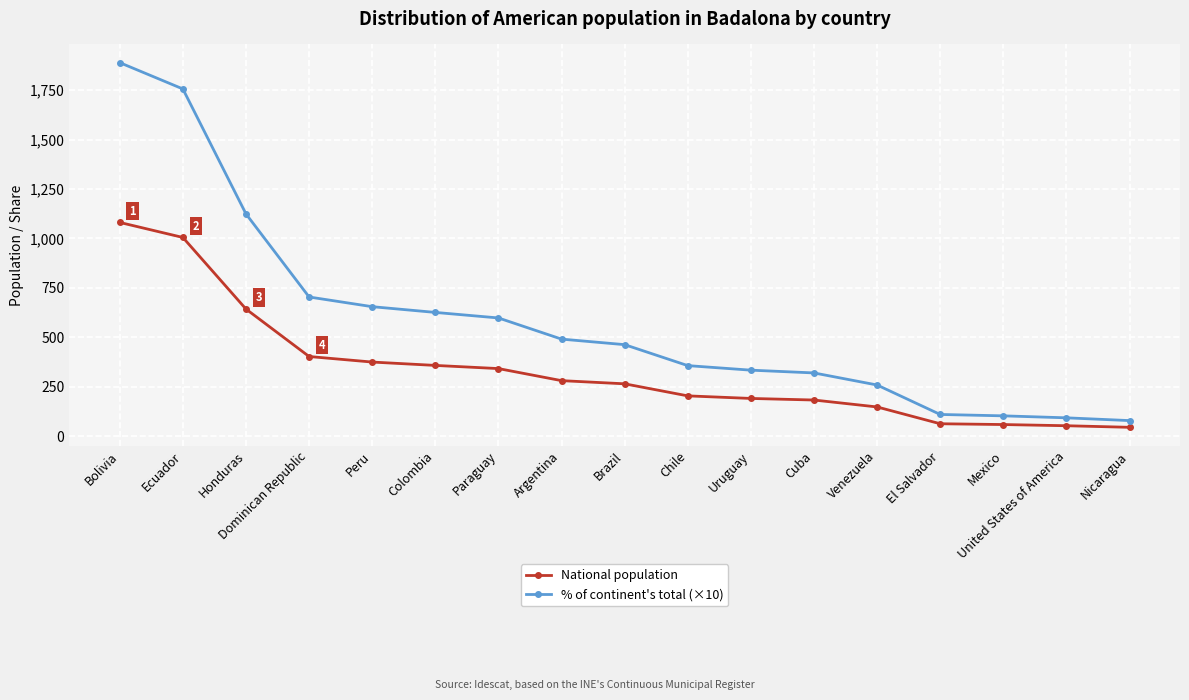

At which category is the sum across all series the highest?

Bolivia